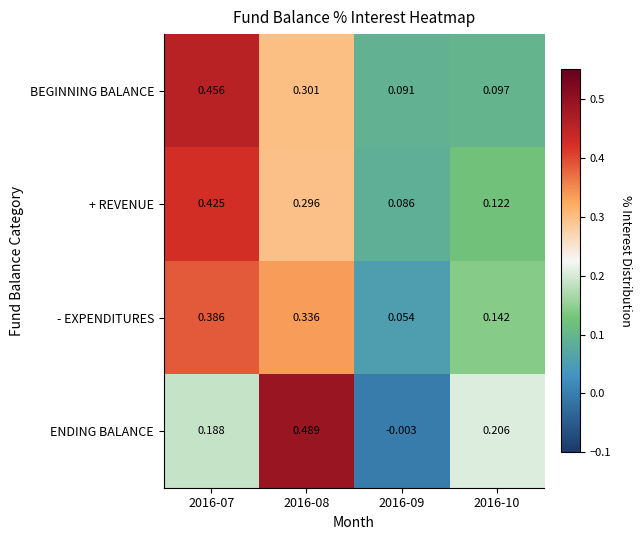

Is the value of ENDING BALANCE at 2016-07 greater than the value of - EXPENDITURES at 2016-09?

Yes